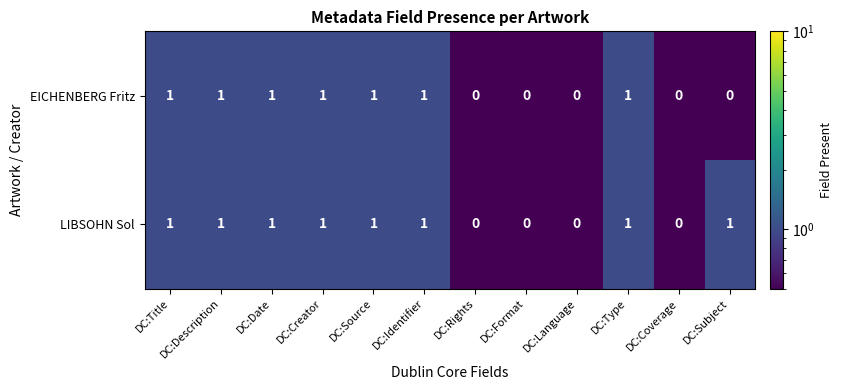

How many data points in EICHENBERG Fritz are less than 1?

5